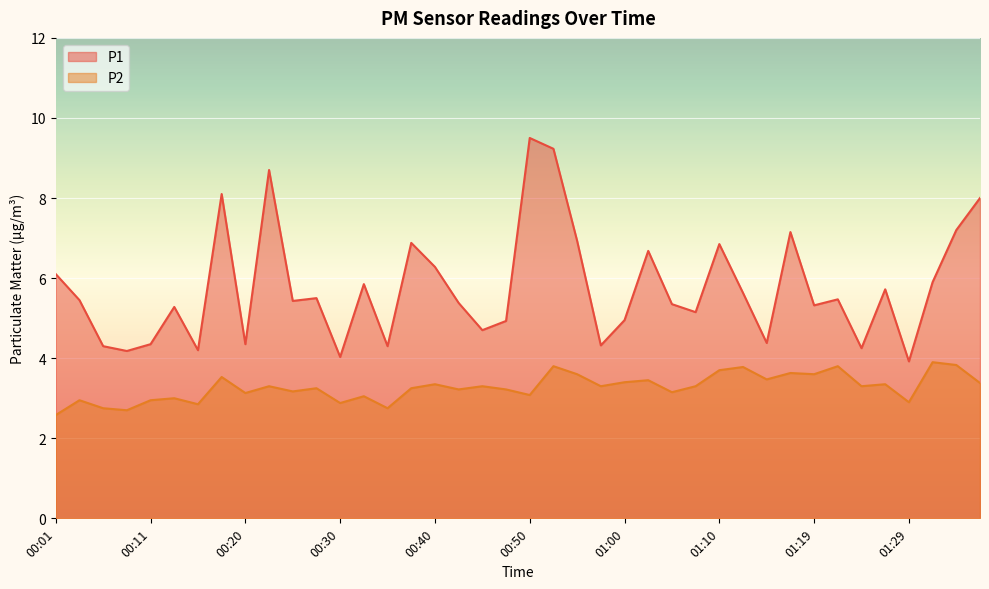

Is it true that P2 equals 3.5 at 01:14?

True